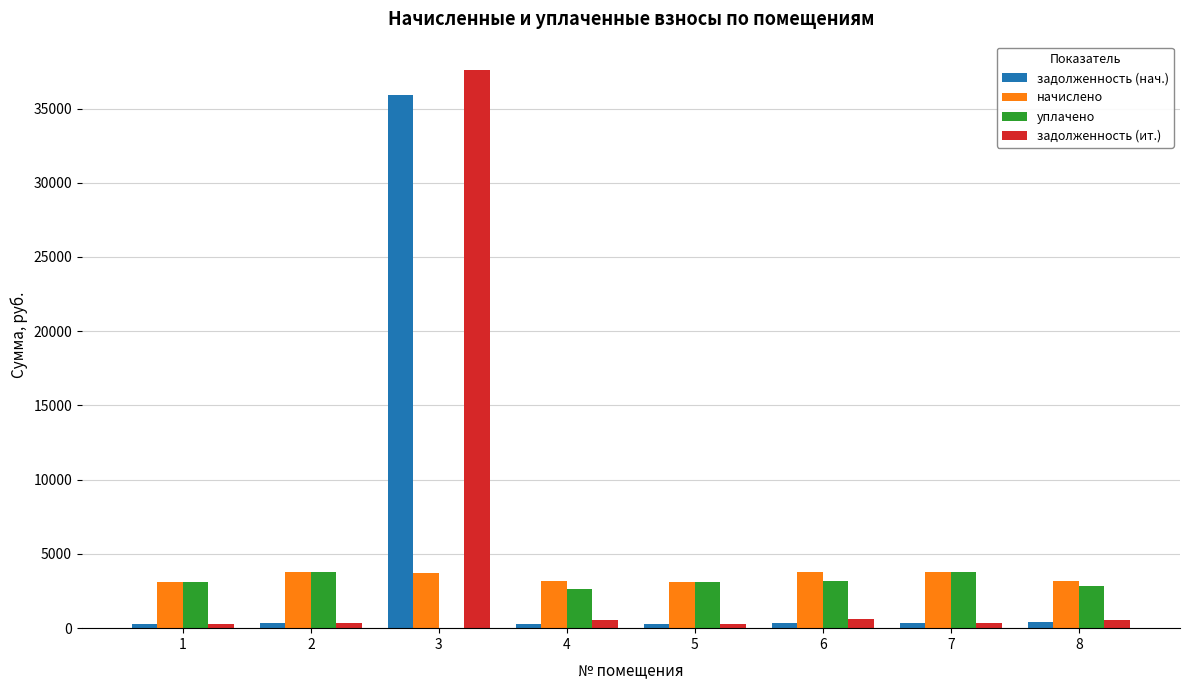

What are all the series names shown in the legend?

задолженность (нач.), начислено, уплачено, задолженность (ит.)